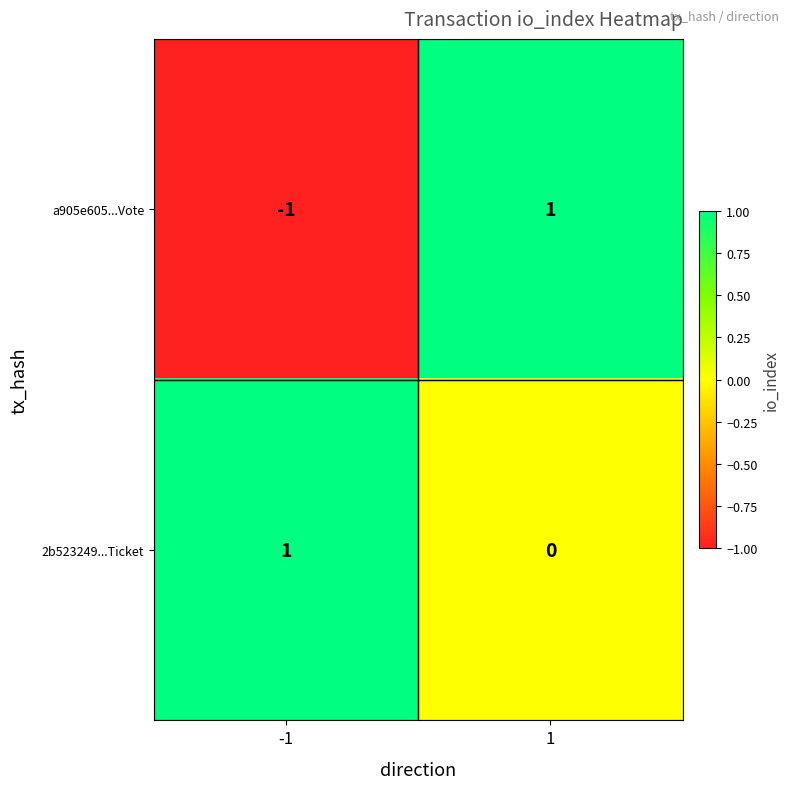

The 2b523249...Ticket series shows 2 at -1. True or false?

False